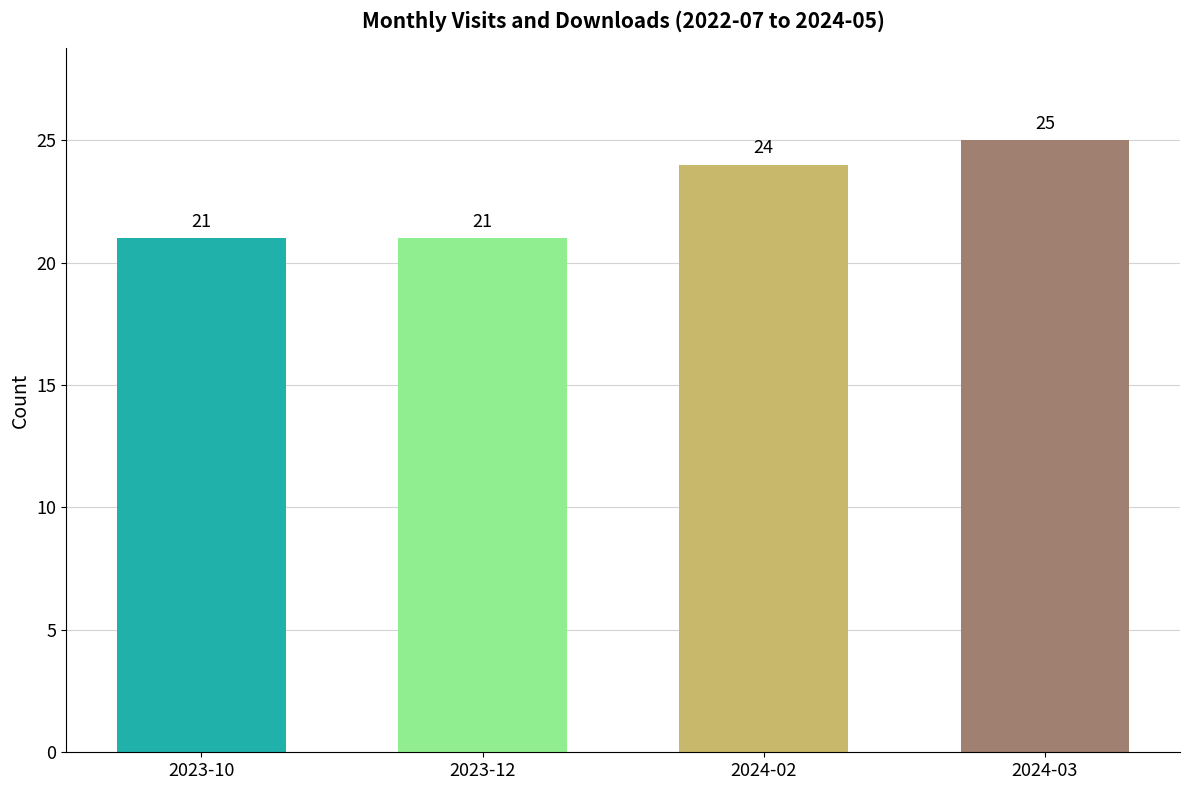

What is the minimum value shown in the chart?

21